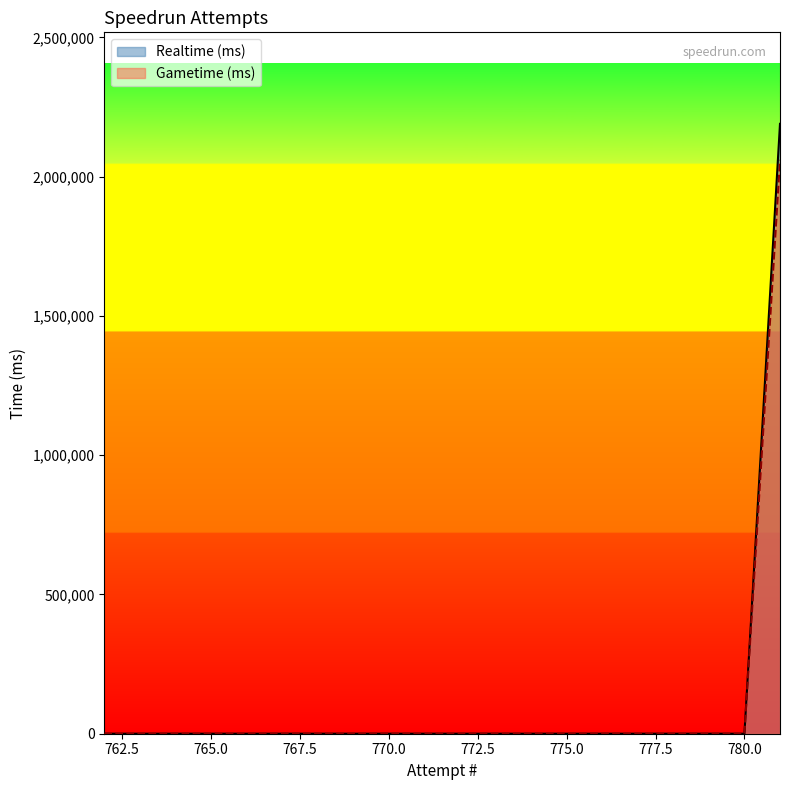

How many values in Gametime (ms) are above zero?

1